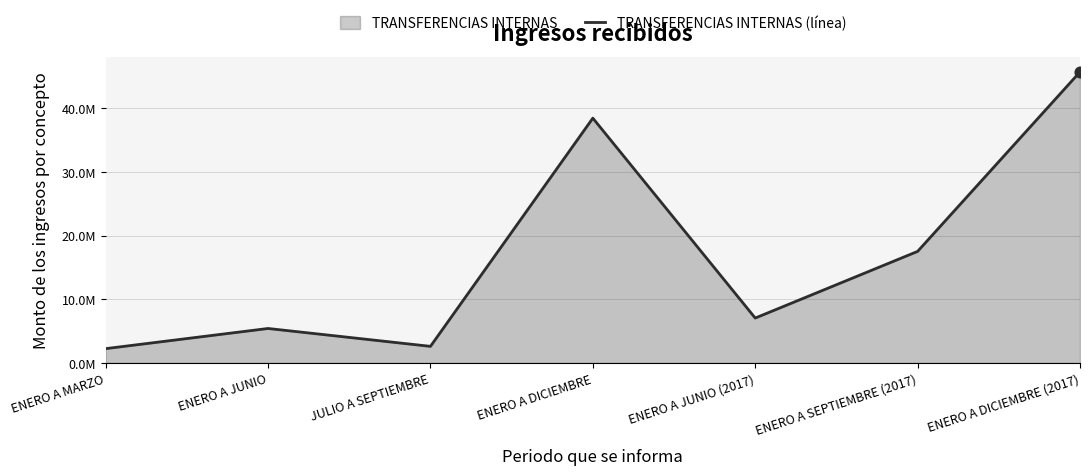

Between ENERO A DICIEMBRE and ENERO A DICIEMBRE (2017), which is larger?

ENERO A DICIEMBRE (2017)